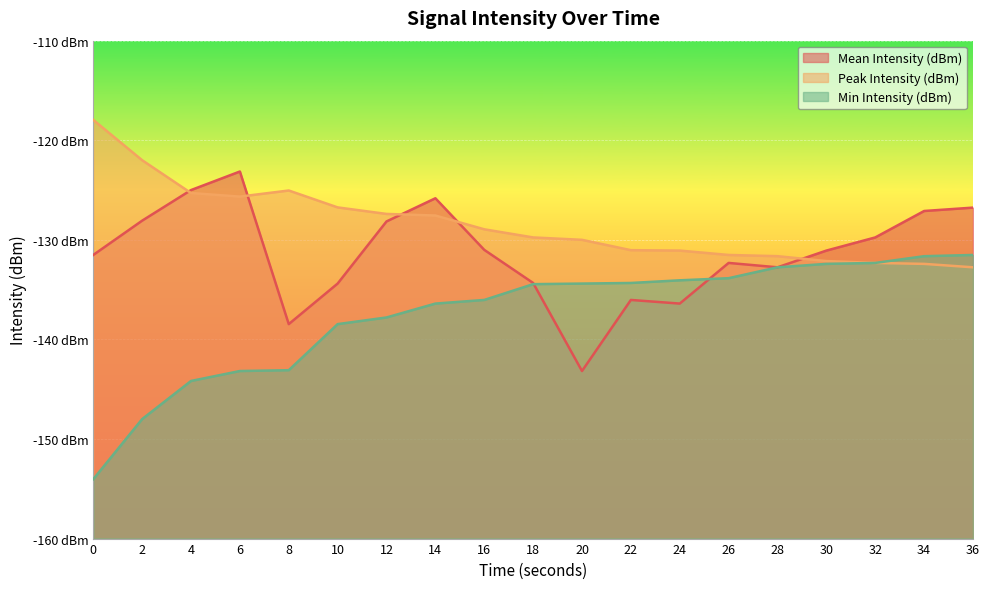

Reading left to right, extract all data points from this chart.

Mean Intensity (dBm): 0=-131.5	2=-128.1	4=-125.0	6=-123.1	8=-138.5	10=-134.4	12=-128.2	14=-125.8	16=-131.0	18=-134.3	20=-143.2	22=-136.0	24=-136.4	26=-132.3	28=-132.8	30=-131.1	32=-129.8	34=-127.1	36=-126.8
Peak Intensity (dBm): 0=-118.0	2=-122.0	4=-125.3	6=-125.7	8=-125.0	10=-126.7	12=-127.4	14=-127.6	16=-128.9	18=-129.8	20=-130.0	22=-131.0	24=-131.1	26=-131.5	28=-131.6	30=-132.1	32=-132.3	34=-132.4	36=-132.8
Min Intensity (dBm): 0=-154.0	2=-148.0	4=-144.2	6=-143.2	8=-143.1	10=-138.5	12=-137.8	14=-136.4	16=-136.0	18=-134.5	20=-134.4	22=-134.3	24=-134.1	26=-133.9	28=-132.8	30=-132.4	32=-132.3	34=-131.6	36=-131.5